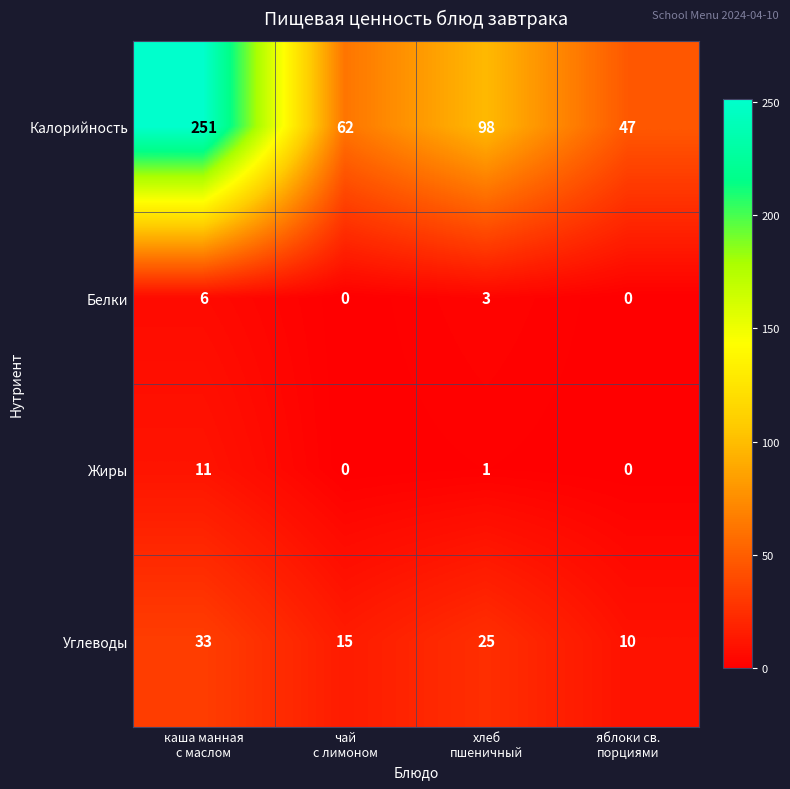

What is the difference between the second highest and minimum values in the Углеводы series?

15